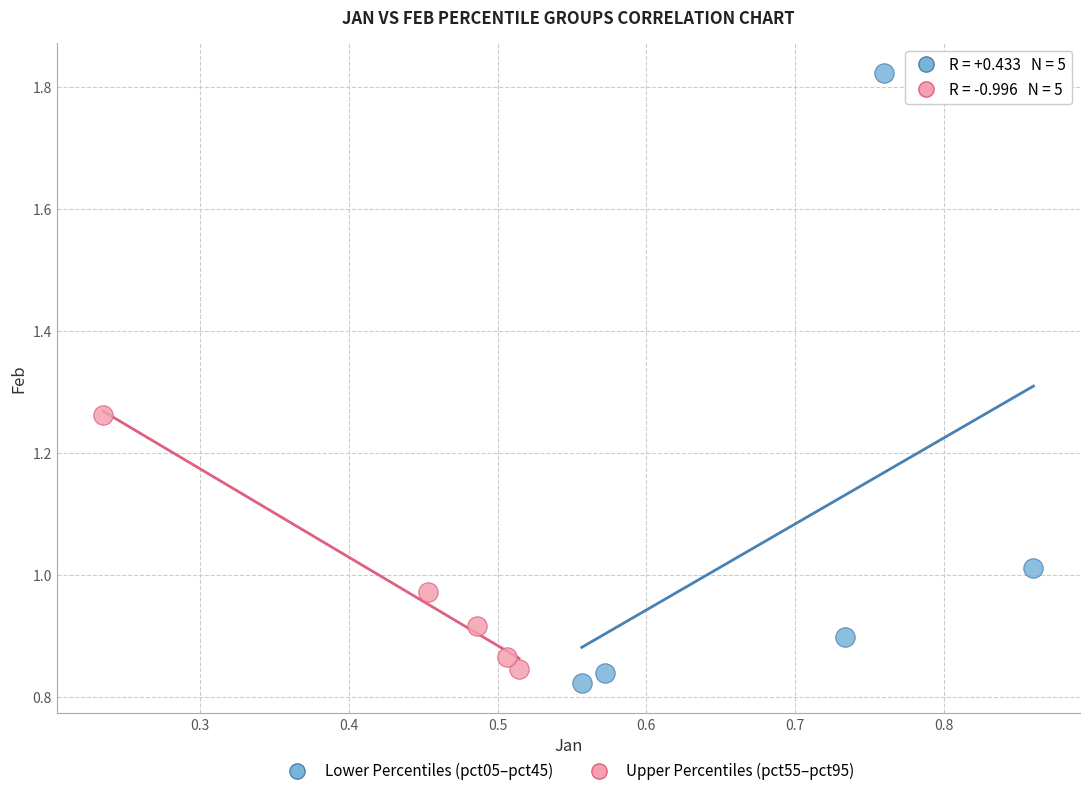

Which series reaches the maximum Y coordinate?

Lower Percentiles (pct05–pct45)